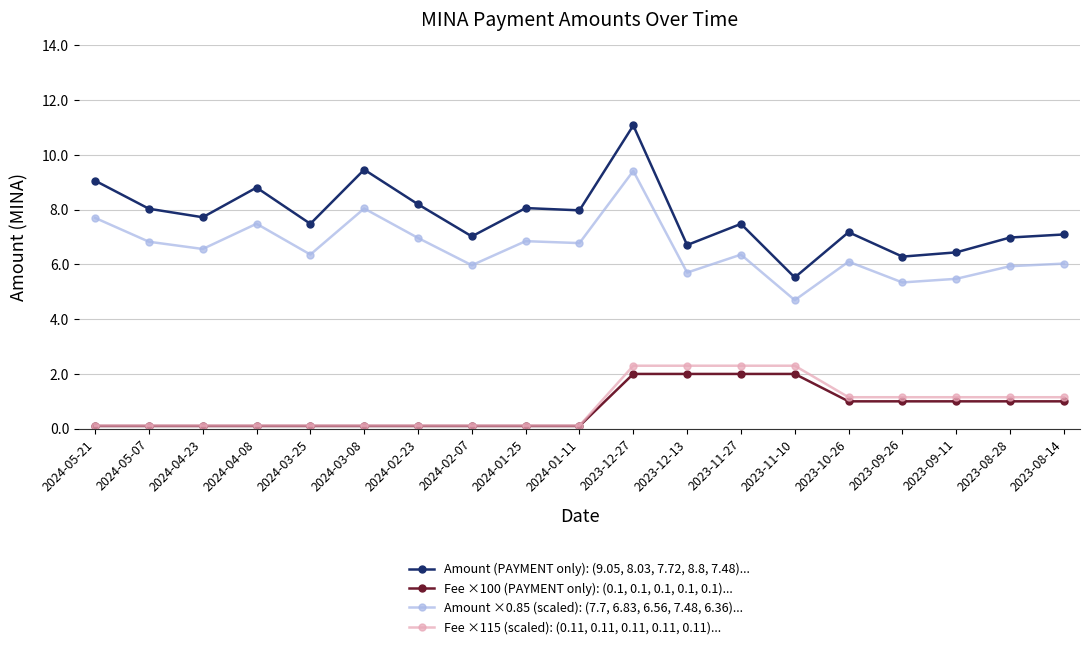

At which category is the sum across all series the highest?

2023-12-27